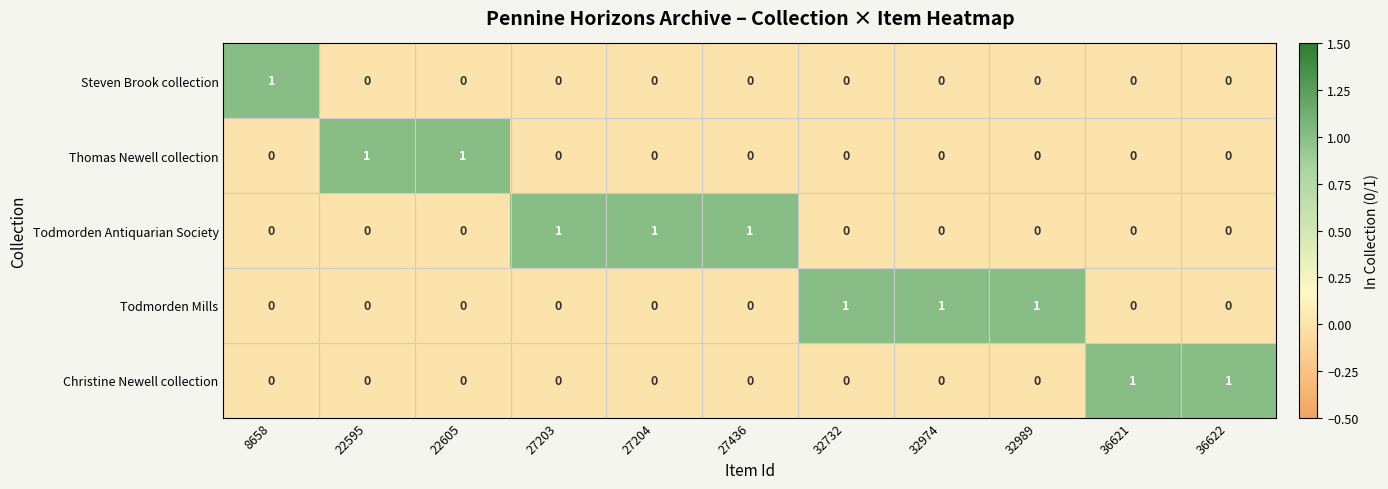

What is the sum of all Todmorden Mills values?

3